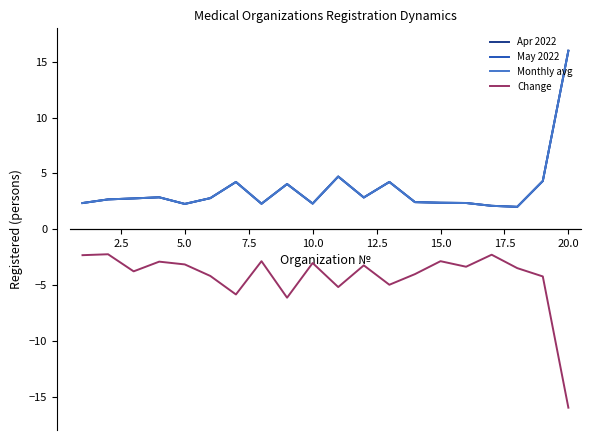

True or false: Change and Monthly avg cross at least once.

False